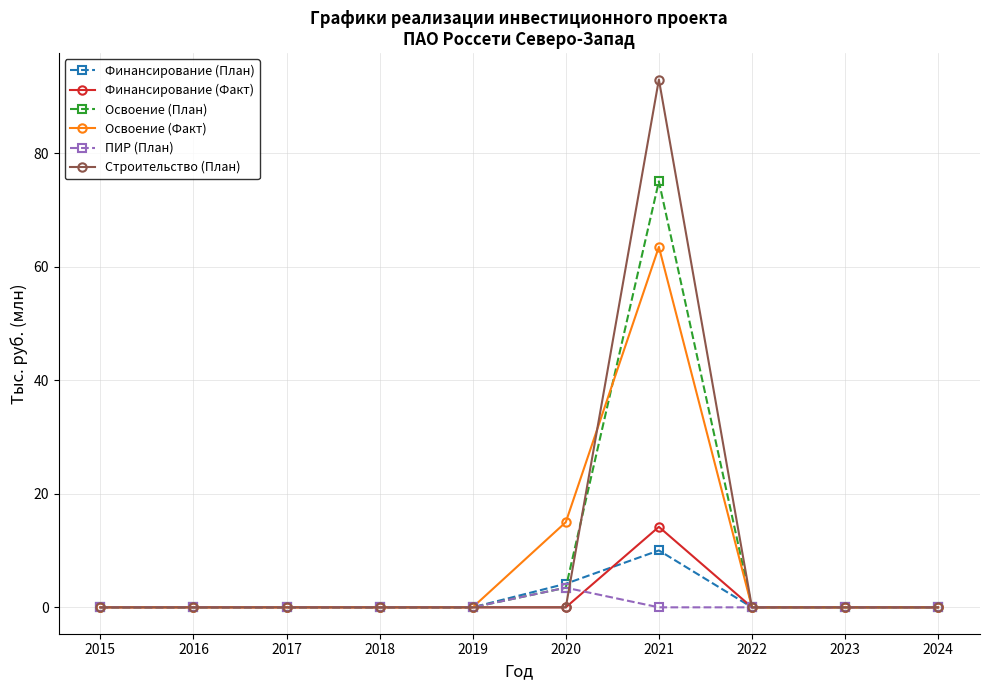

What is the maximum value for Строительство (План)?

93.0